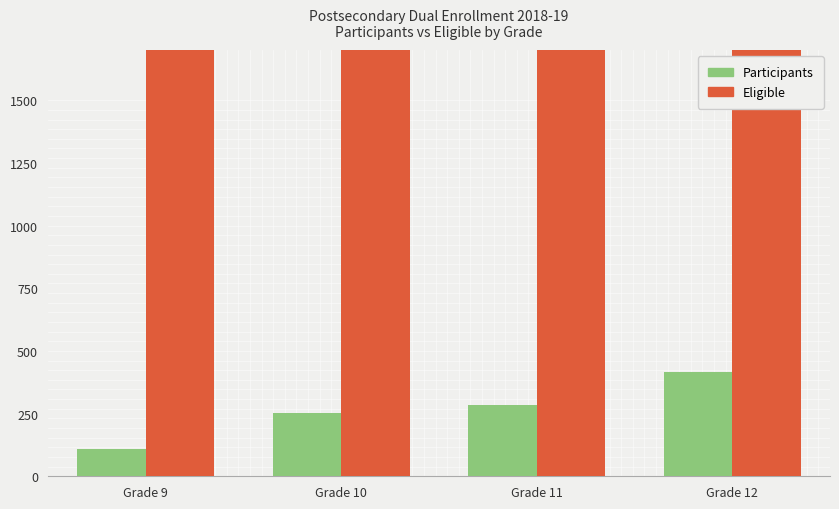

Where is Participants nearest to the value 262?

Grade 10